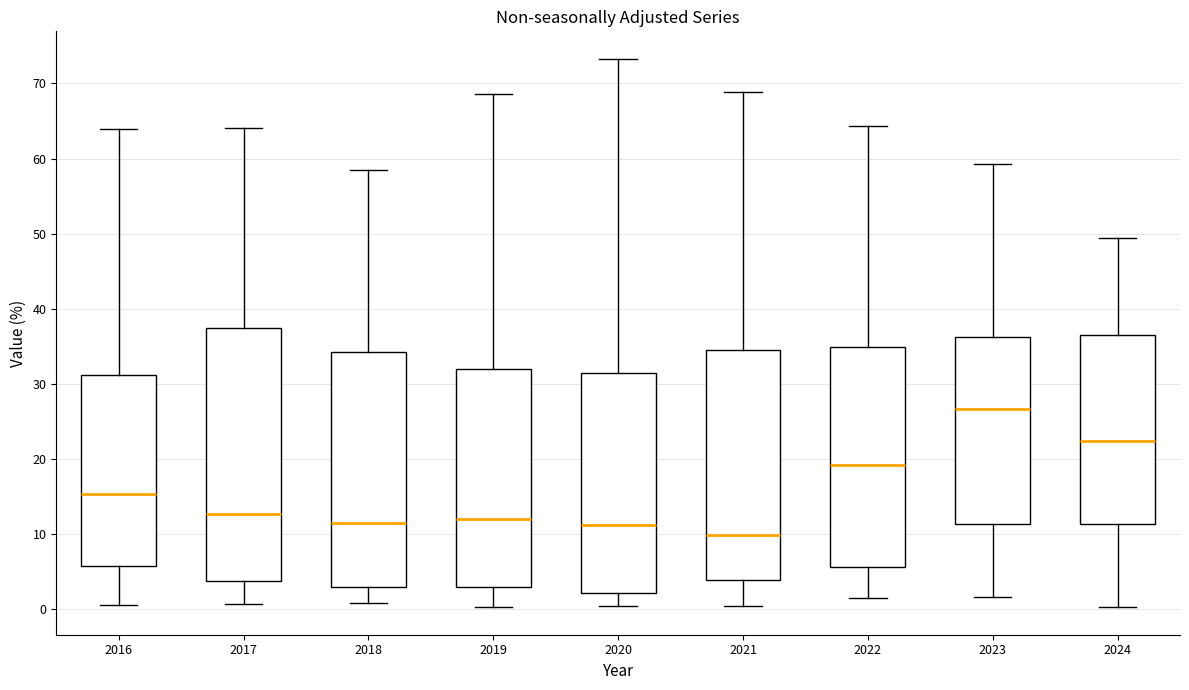

Reading left to right, read every box against the y-axis: the position of its median line, the range the box covers, and the ends of its whiskers. The values are not printed on the chart, so give them approximately, as read against the axis.

2016: median 15, box 6 to 31, whiskers 1 to 64
2017: median 13, box 4 to 37, whiskers 1 to 64
2018: median 12, box 3 to 34, whiskers 1 to 58
2019: median 12, box 3 to 32, whiskers 0 to 69
2020: median 11, box 2 to 31, whiskers 0 to 73
2021: median 10, box 4 to 34, whiskers 0 to 69
2022: median 19, box 6 to 35, whiskers 2 to 64
2023: median 27, box 11 to 36, whiskers 2 to 59
2024: median 22, box 11 to 36, whiskers 0 to 49